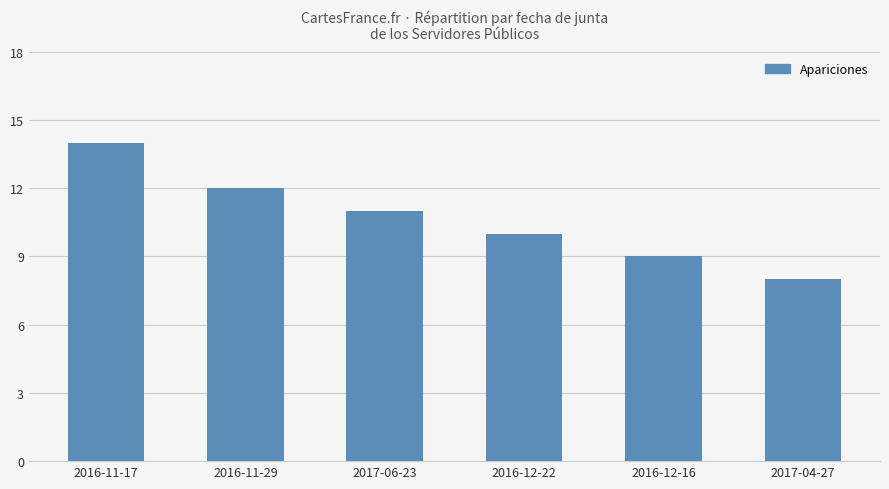

What value does the data have at 2017-04-27?

8